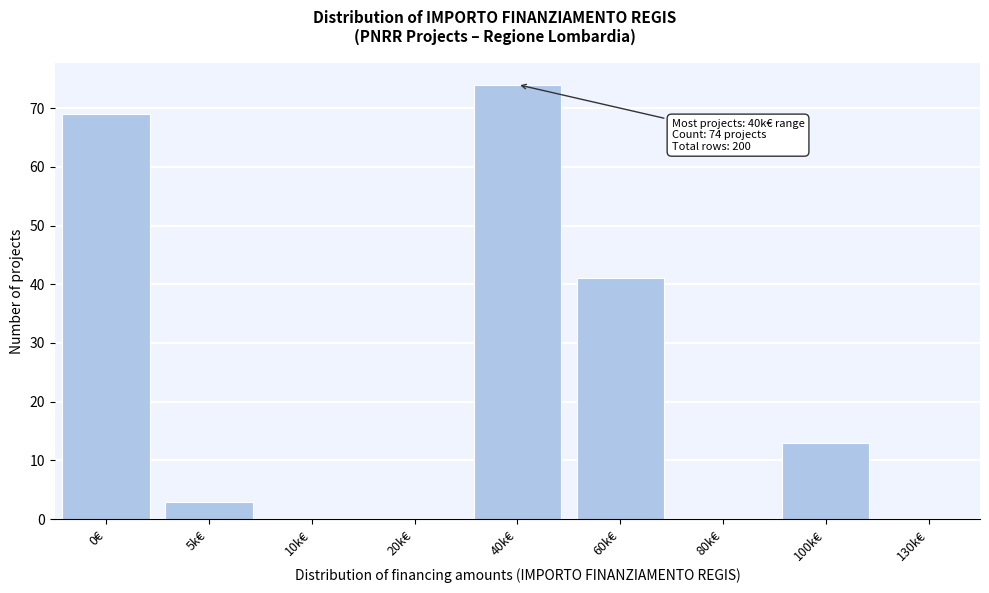

Reading left to right, transcribe all the data shown in this chart.

0€=69	5k€=3	10k€=0	20k€=0	40k€=74	60k€=41	80k€=0	100k€=13	130k€=0